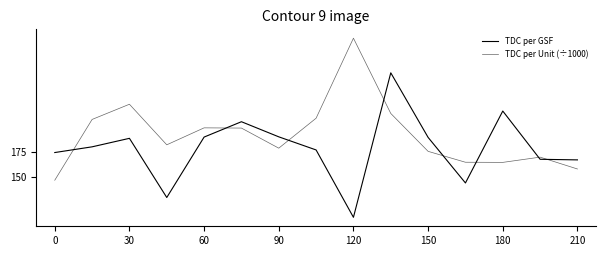

Does the chart display data point markers on the line(s)?

No